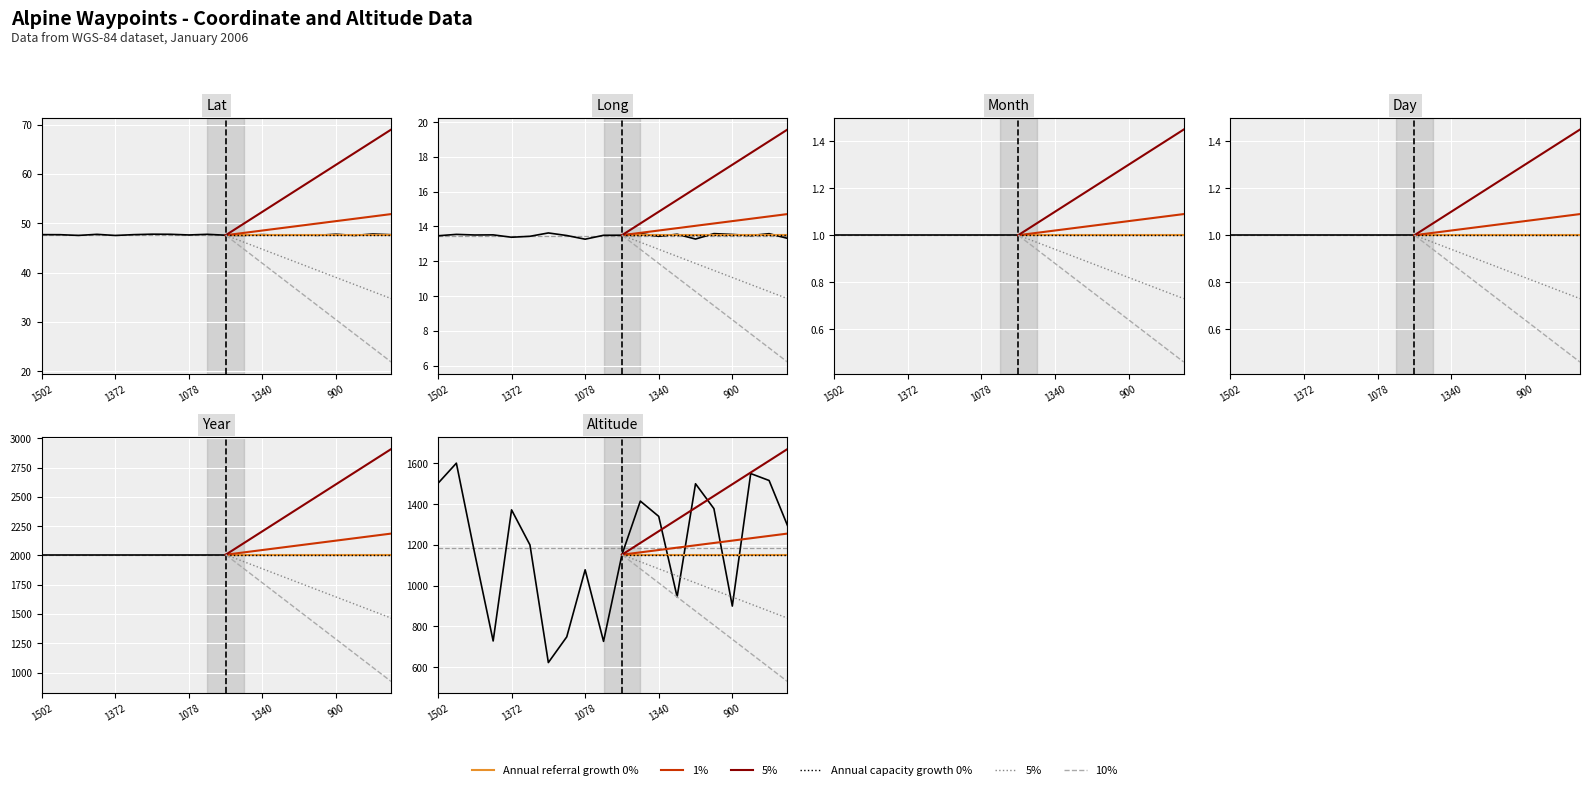

What is the highest value of the Altitude series?

1601.0